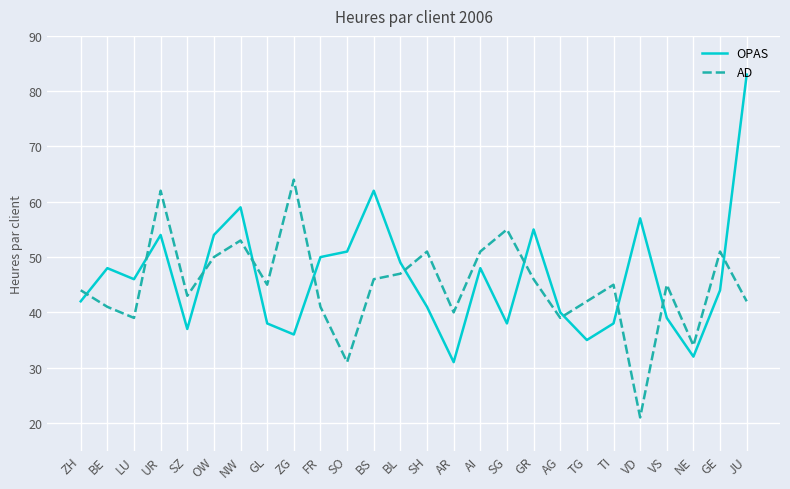

What position from the left is ZG?

9